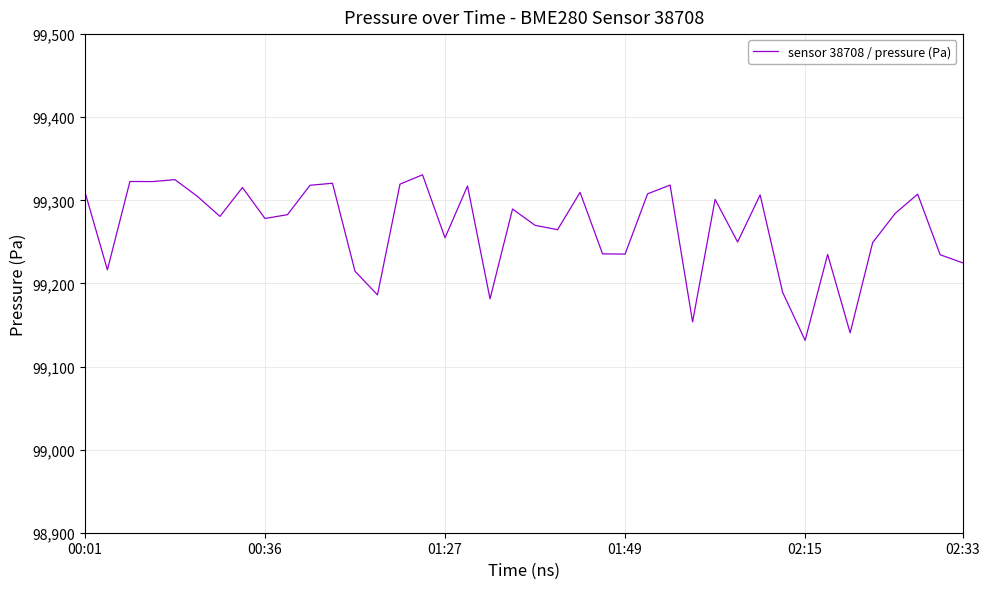

What is the minimum value shown in the chart?

99131.5